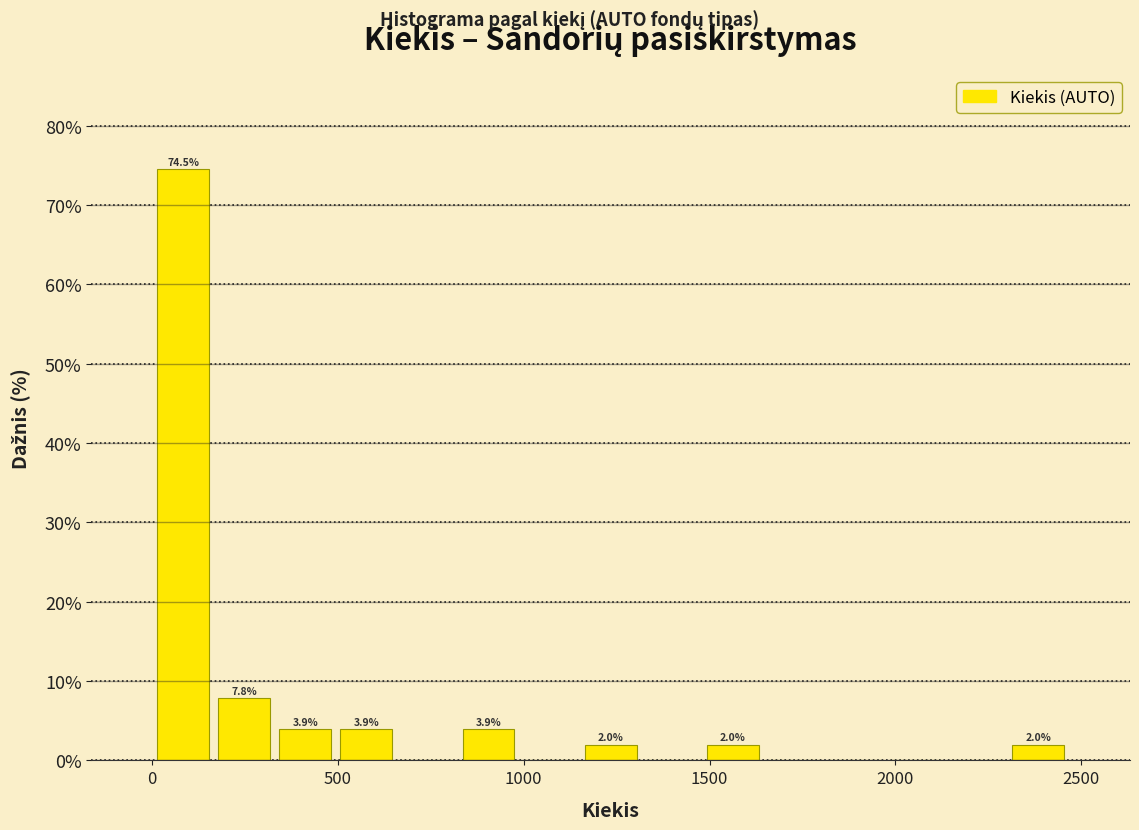

Read against the x-axis, roughly where is the centre of the tallest bar?

100